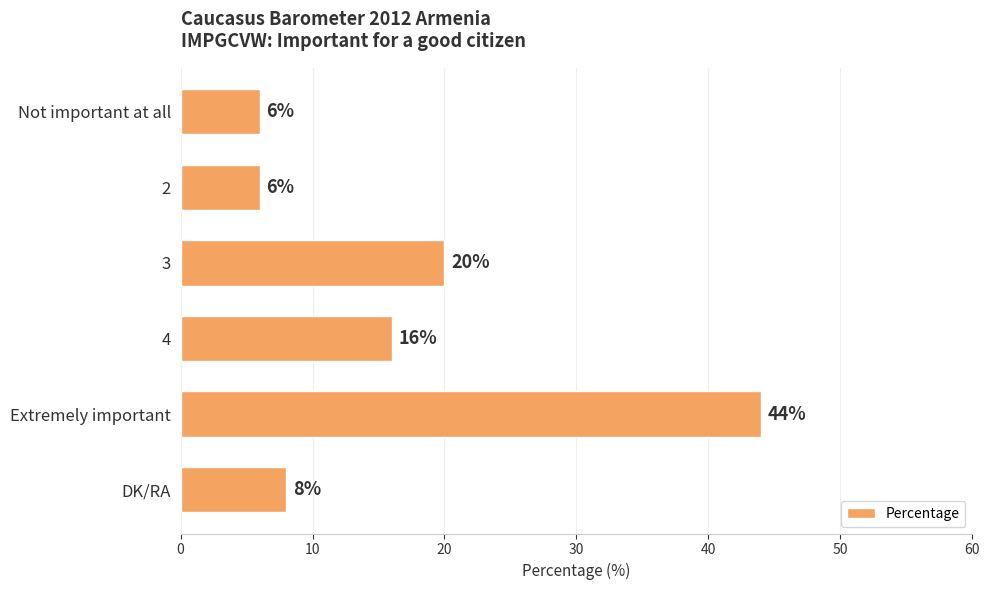

True or false: the data shows 12 at 3.

False